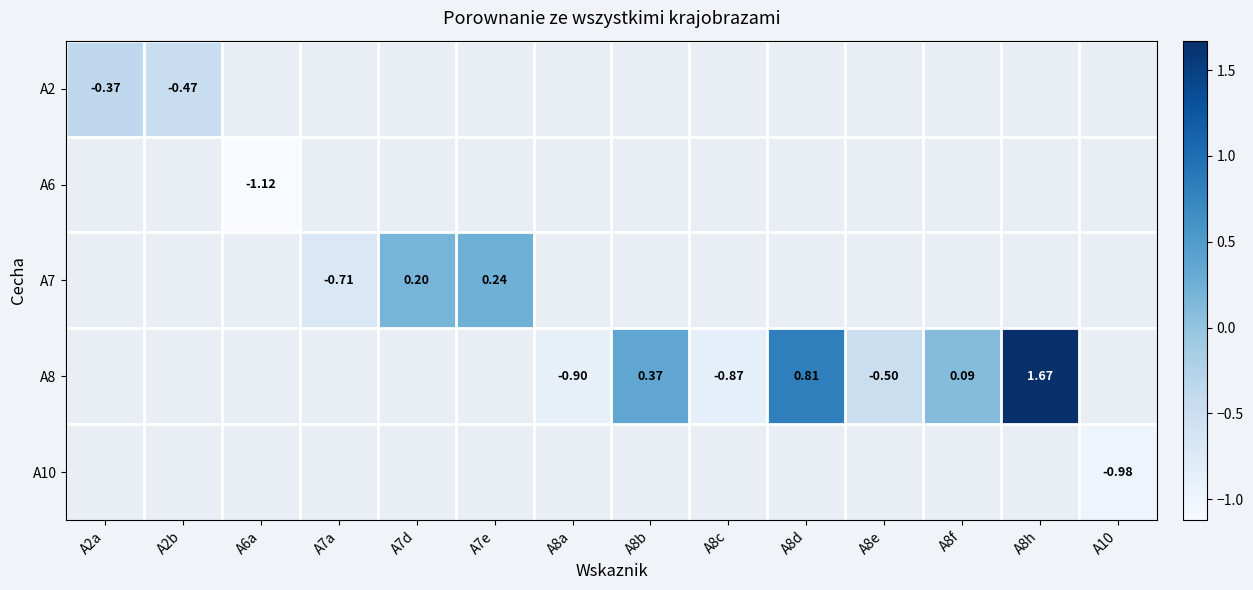

How many series are shown in this chart?

5